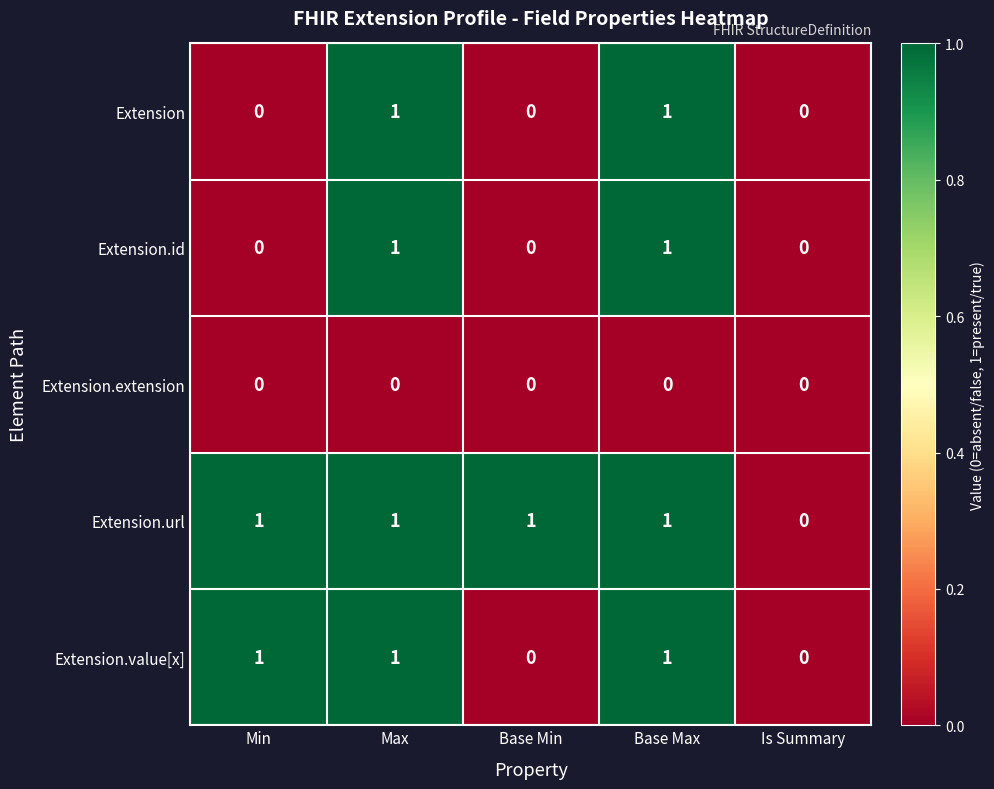

The Extension.value[x] series shows 1 at Min. True or false?

True